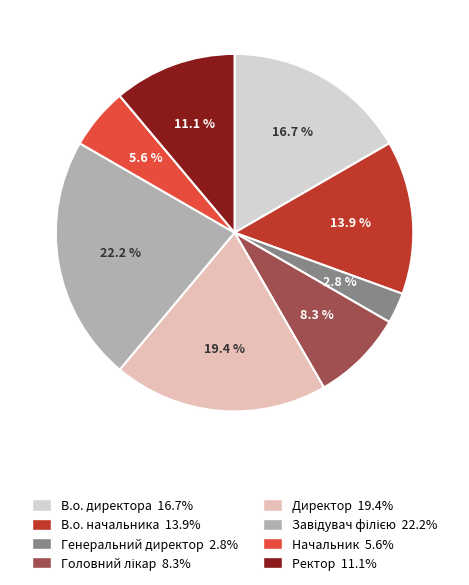

True or false: Завідувач філією accounts for 22% of the total.

True